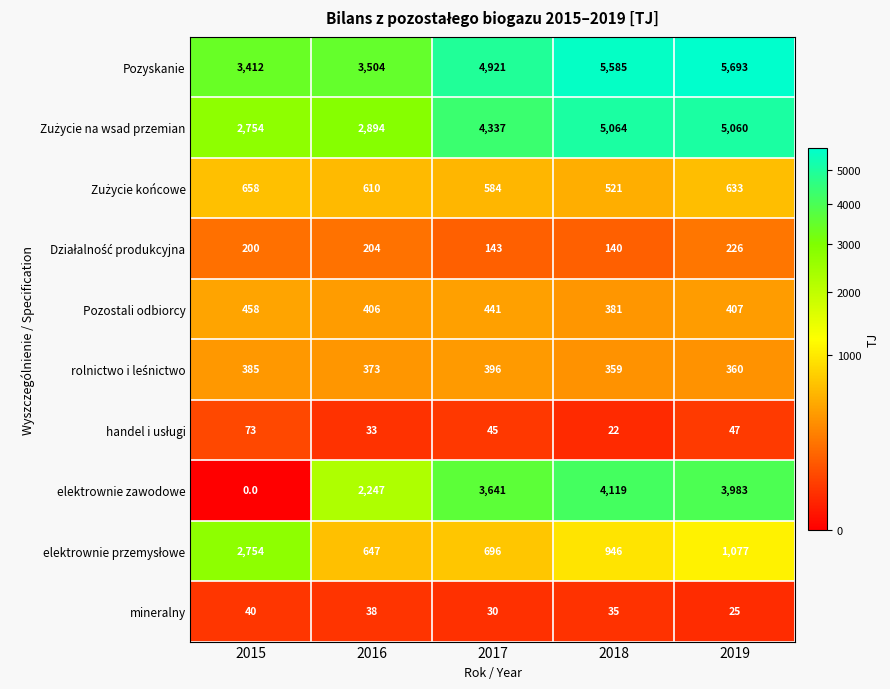

Which series changed the most between 2015 and 2017?

elektrownie zawodowe